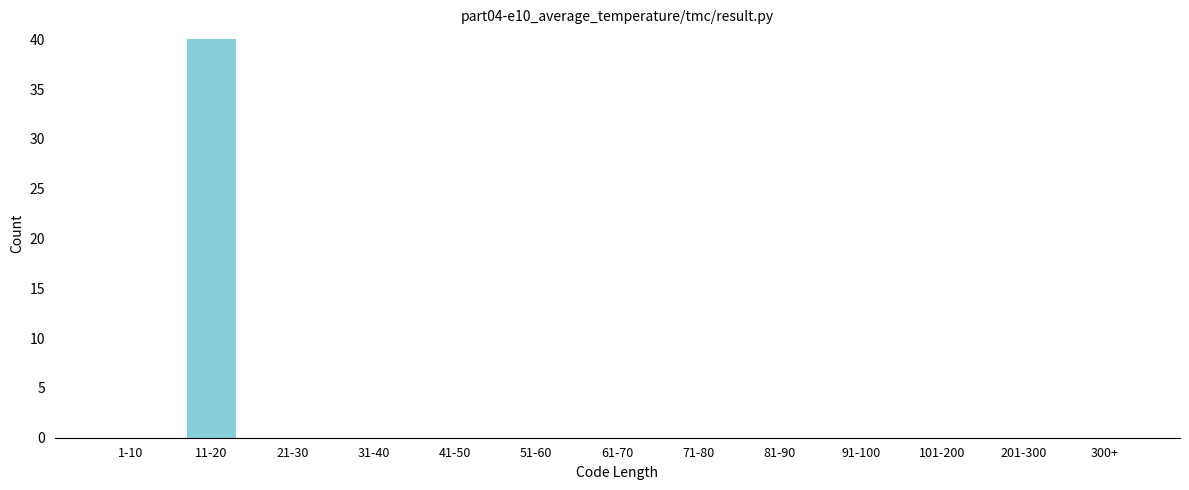

Reading left to right, what are all the values shown in this chart?

1-10=0	11-20=40	21-30=0	31-40=0	41-50=0	51-60=0	61-70=0	71-80=0	81-90=0	91-100=0	101-200=0	201-300=0	300+=0